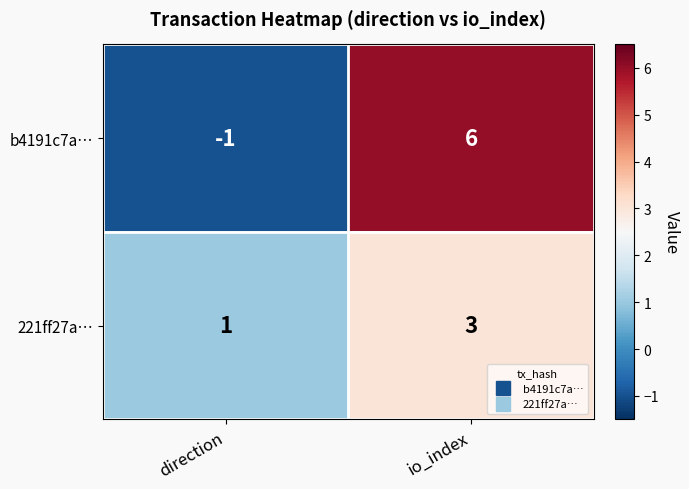

Reading right to left, extract all data points from this chart.

b4191c7a…: 6	-1
221ff27a…: 3	1